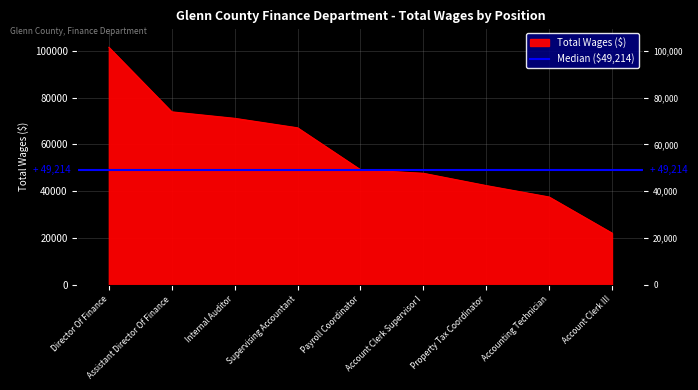

Reading right to left, transcribe all the data shown in this chart.

22138	37568	42443	47700	49214	67136	71184	73951	101516